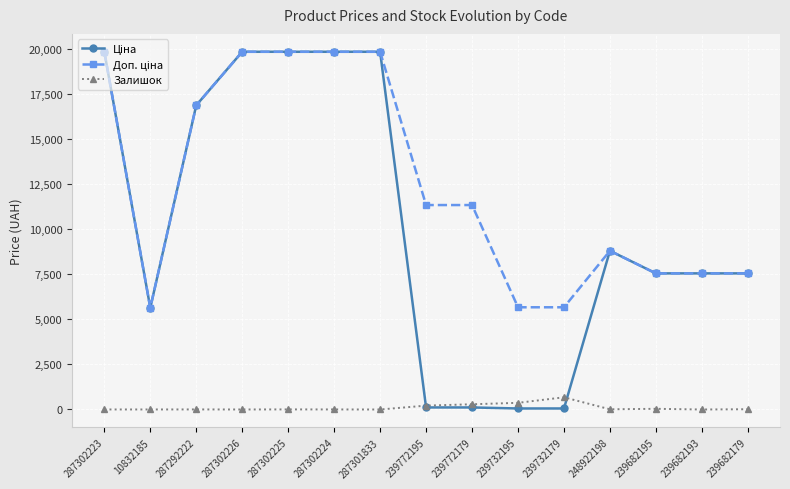

What is the total value across all series at 287292222?

33730.3